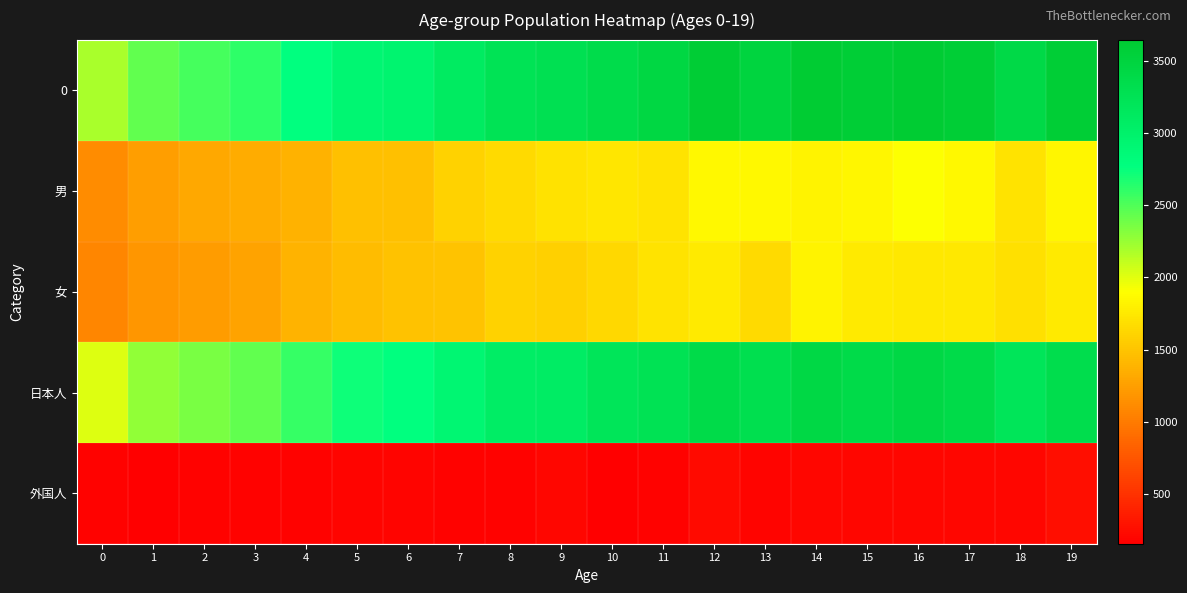

What is the minimum value shown in the chart?

159